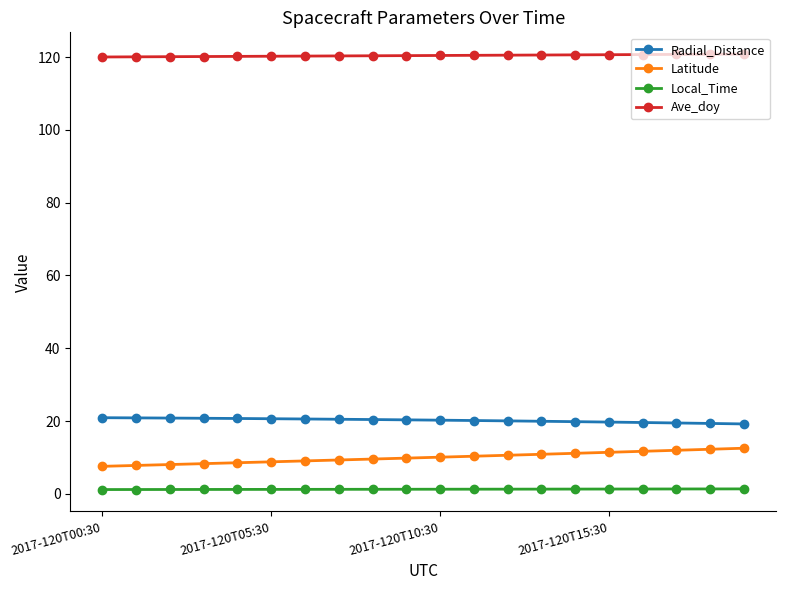

What is the greatest value displayed?

120.8